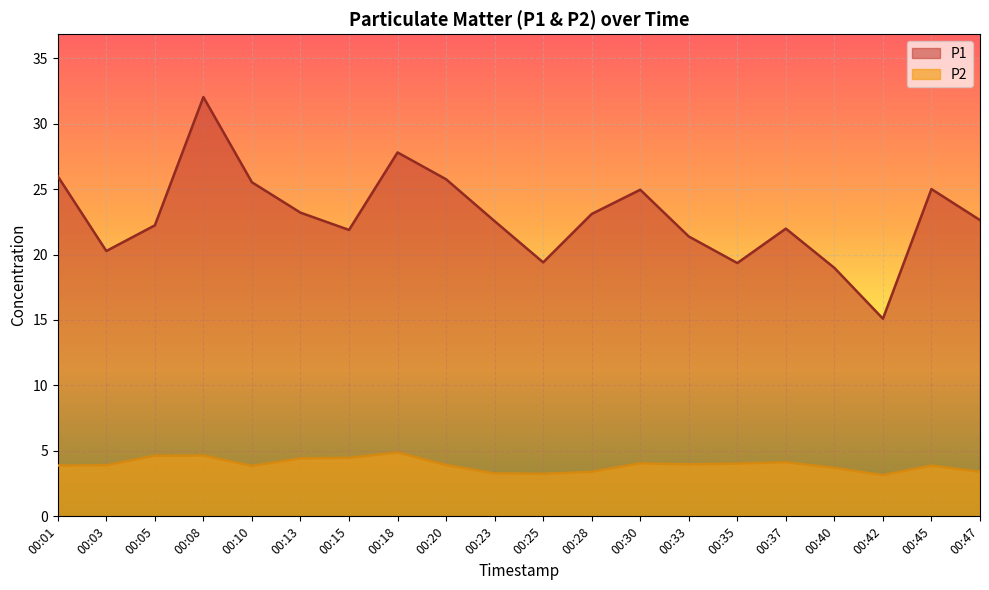

What is the minimum value for P2?

3.1